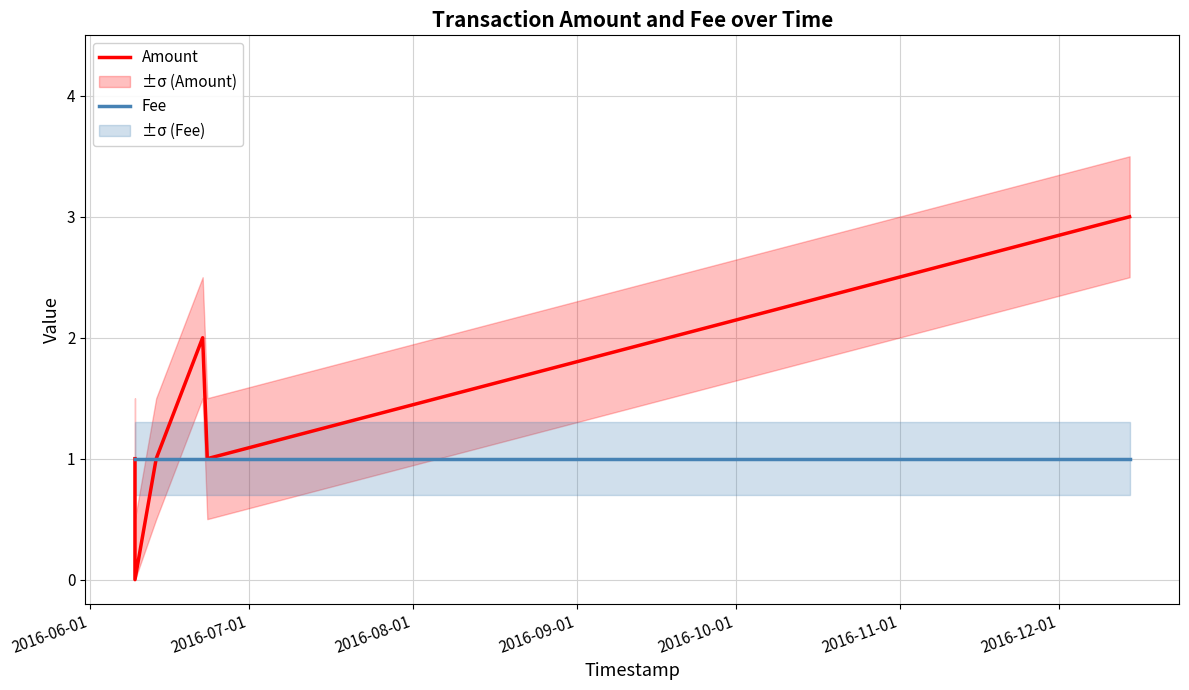

Is the value of Fee at 2016-08-01 greater than the value of Amount at 2016-11-01?

No